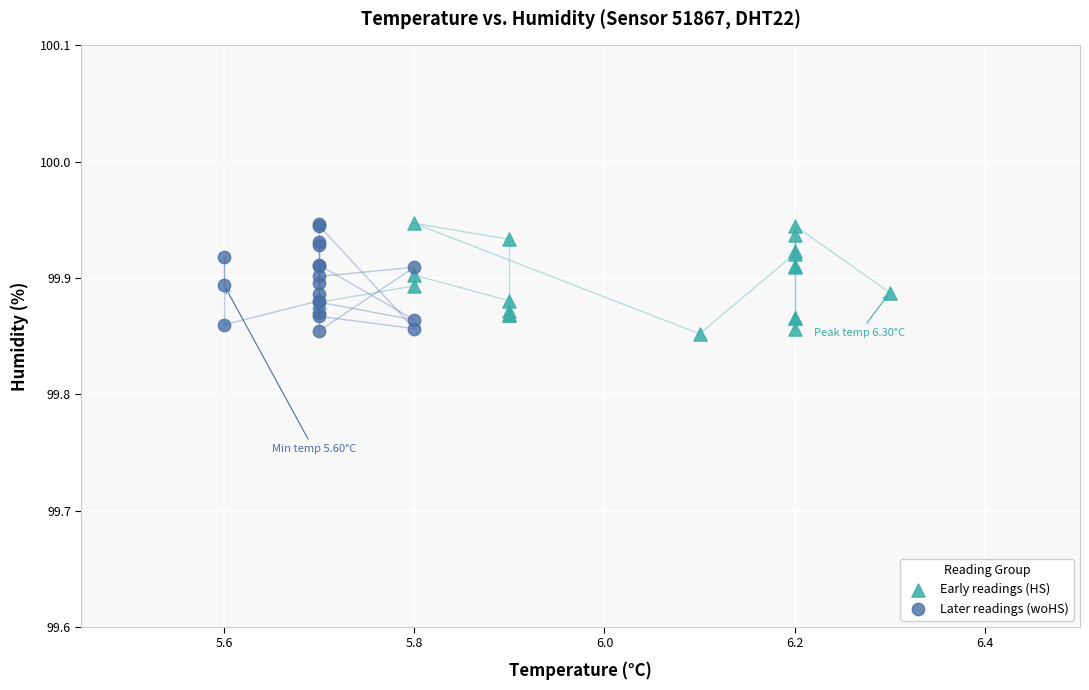

What are all the series names shown in the legend?

Early readings (HS), Later readings (woHS)